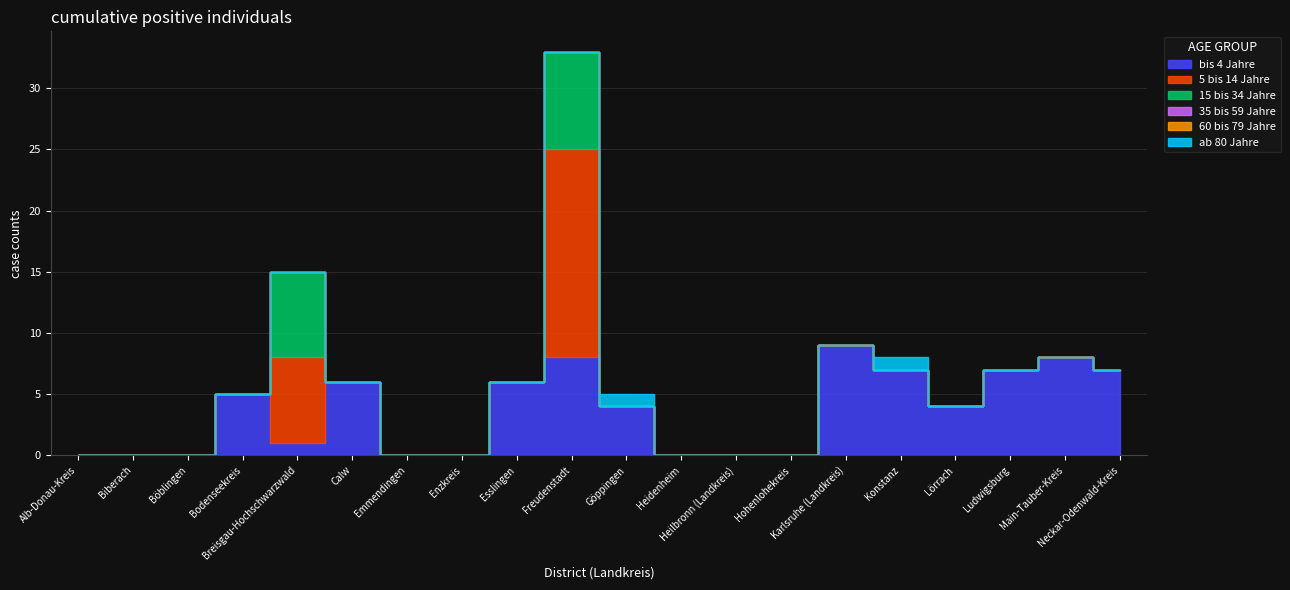

What is the label of the 14th point from the right?

Emmendingen